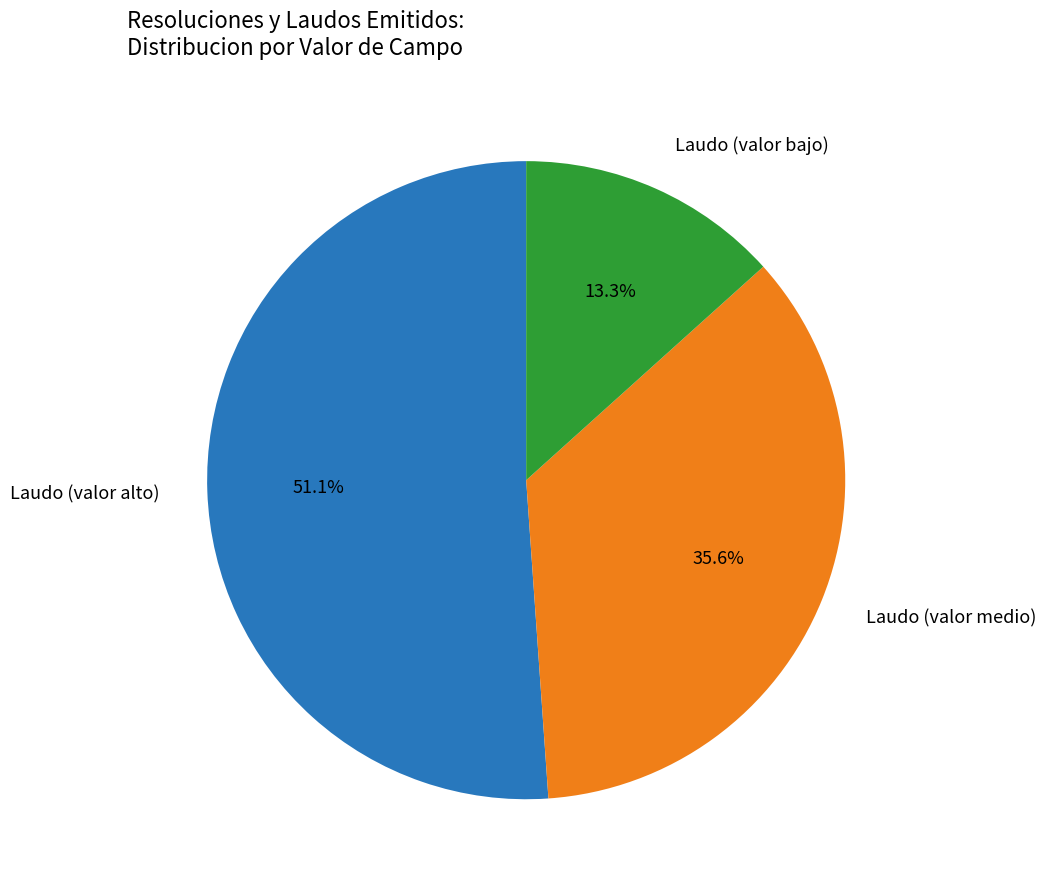

What is the smallest slice in the pie chart?

Laudo (valor bajo)